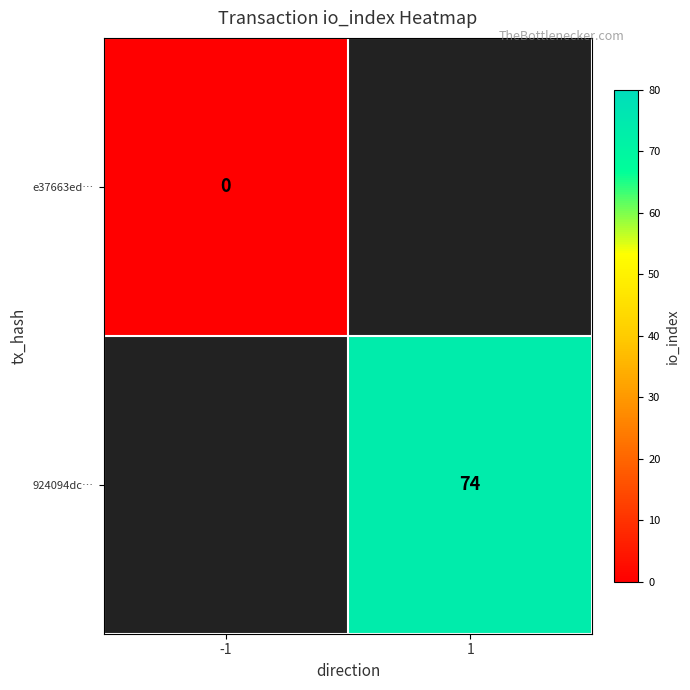

Is it true that 924094dc… equals 38 at 1?

False